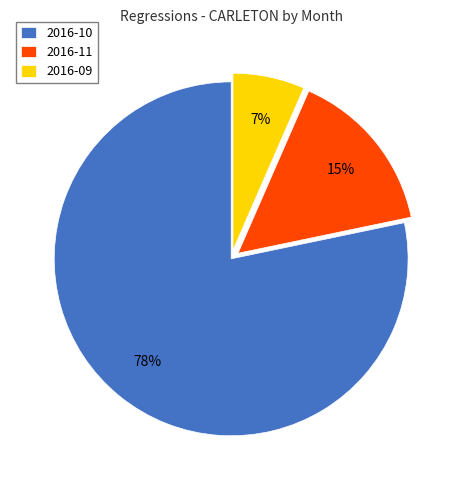

Do 2016-09 and 2016-11 together represent more than half of the pie?

No